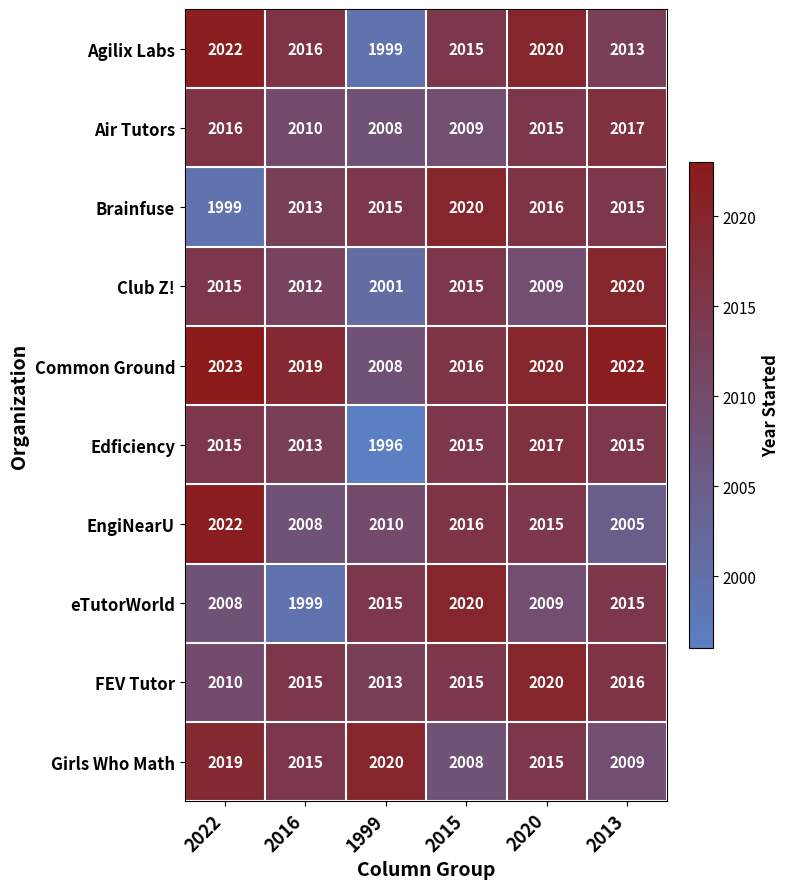

Where does the Girls Who Math series first go above 2015?

2022